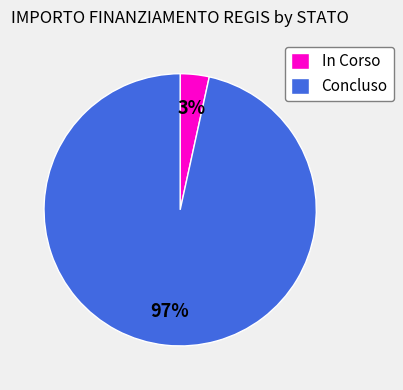

Is there a majority slice in this chart?

Yes